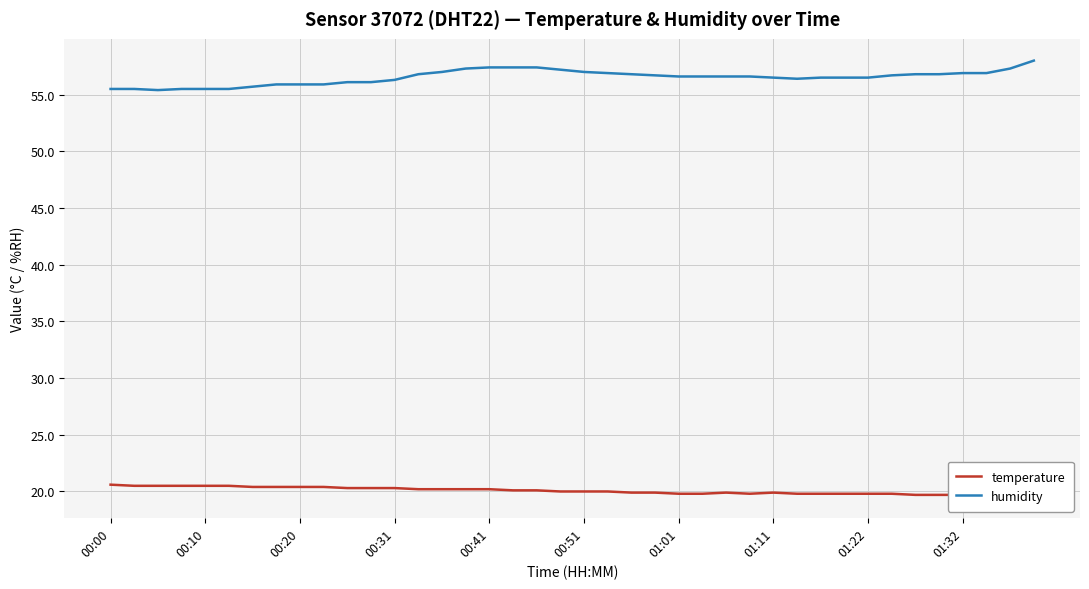

The value of humidity at 00:00 is 88.1. True or false?

False